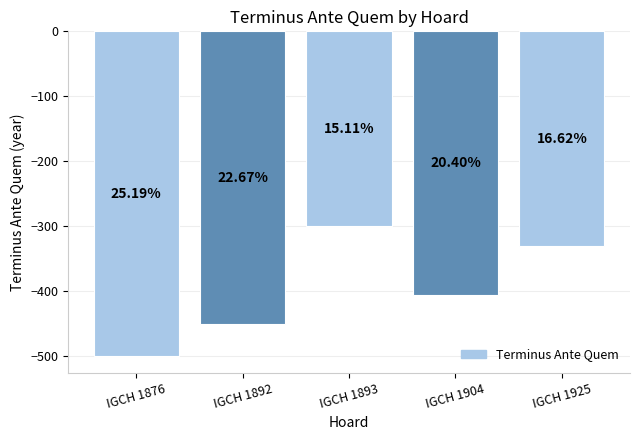

What is the smallest value displayed?

-500